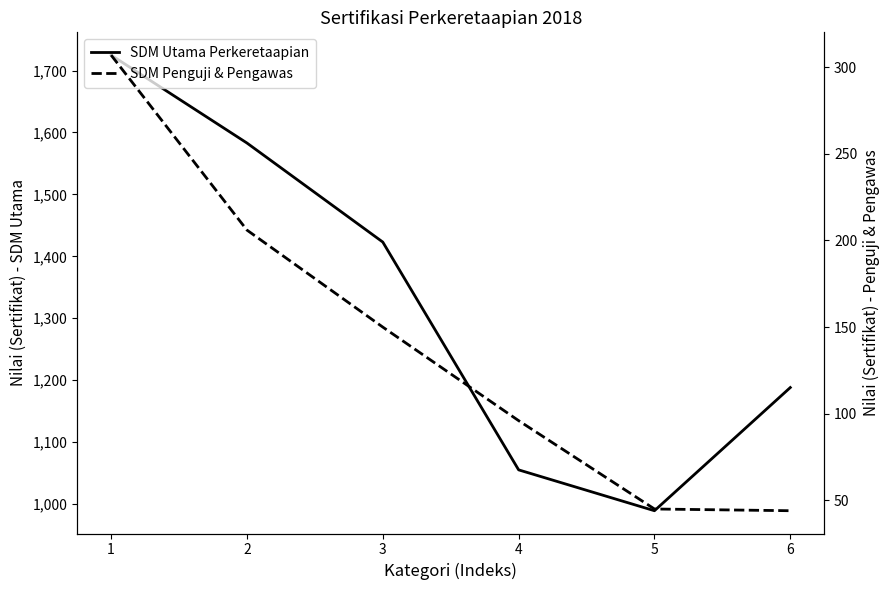

What is the value of the SDM Penguji & Pengawas point at the 2nd from the left?

206